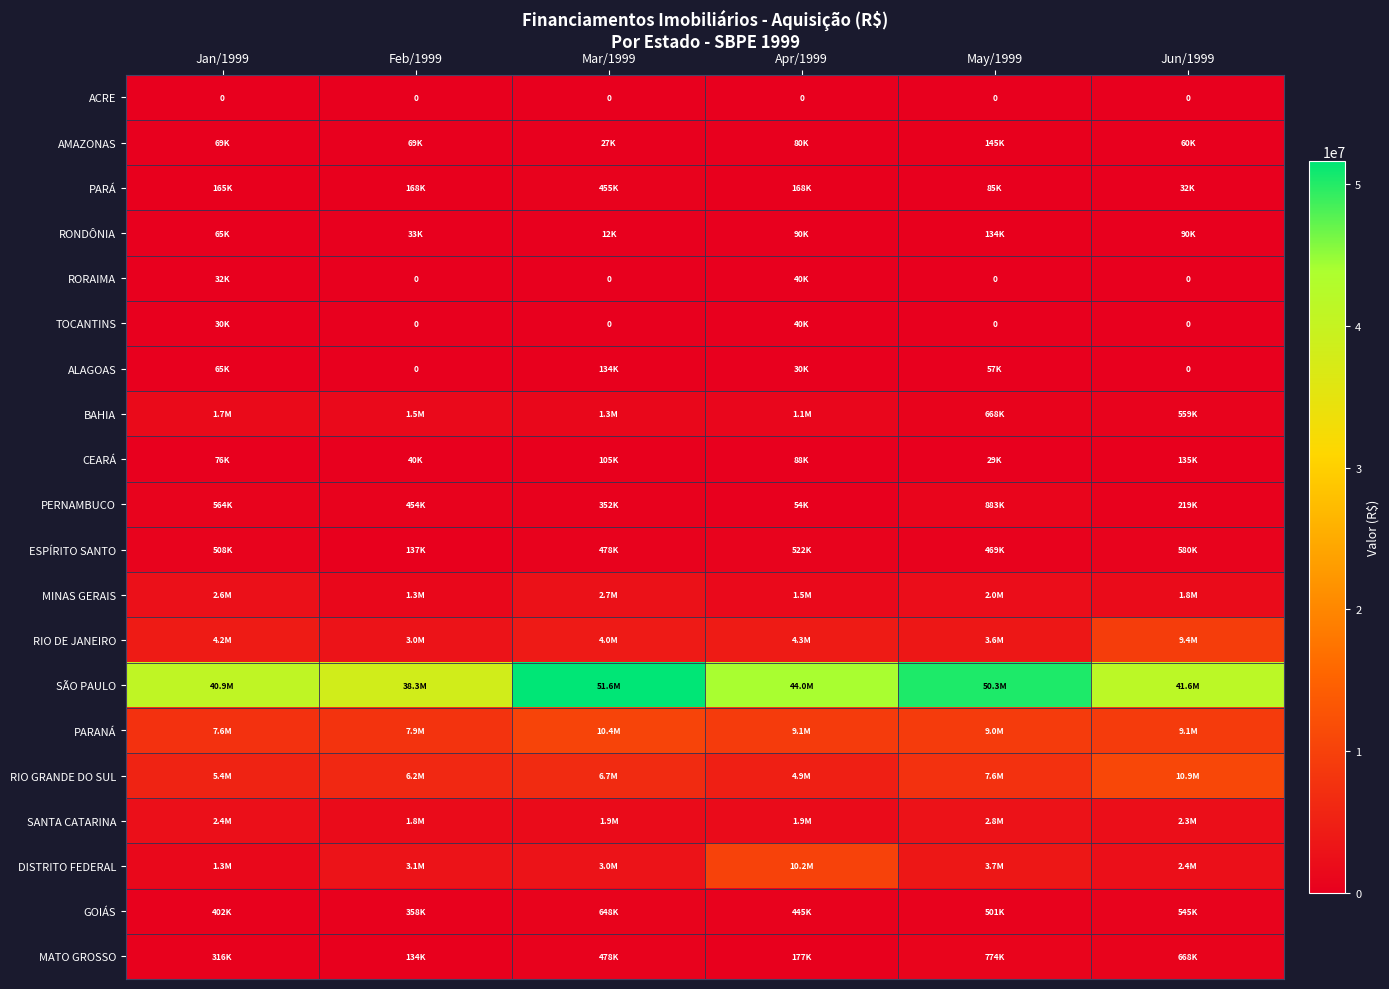

Is it true that ACRE equals 0 at Jun/1999?

True